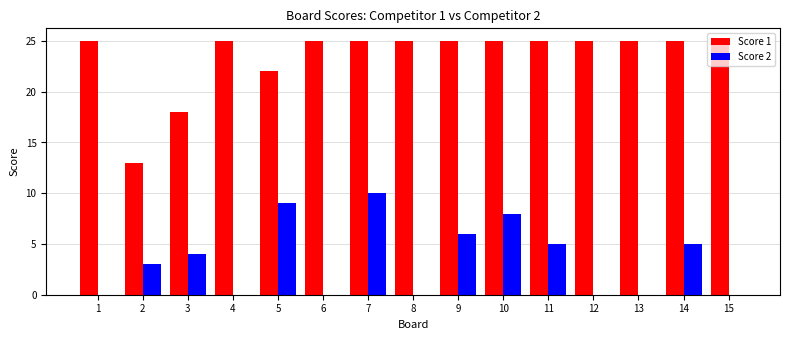

How many groups of bars are there?

15